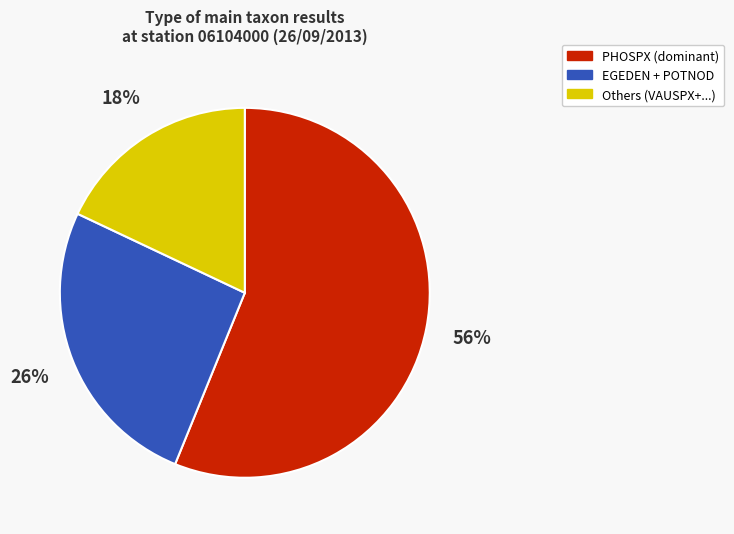

What is the majority slice?

PHOSPX (dominant)